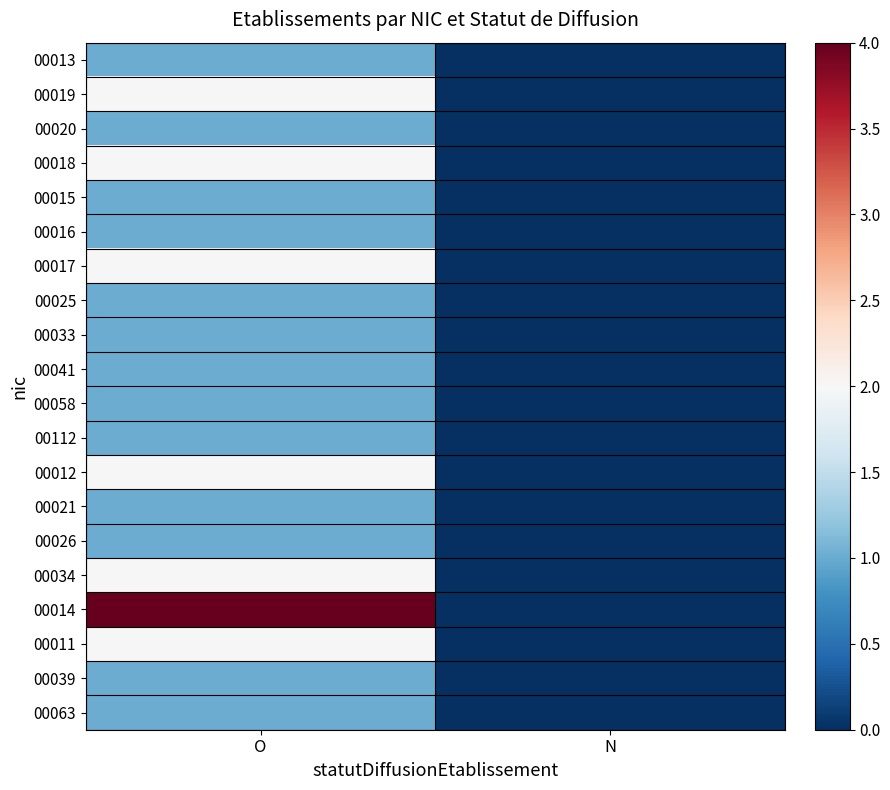

Which has a higher value, N or O?

O